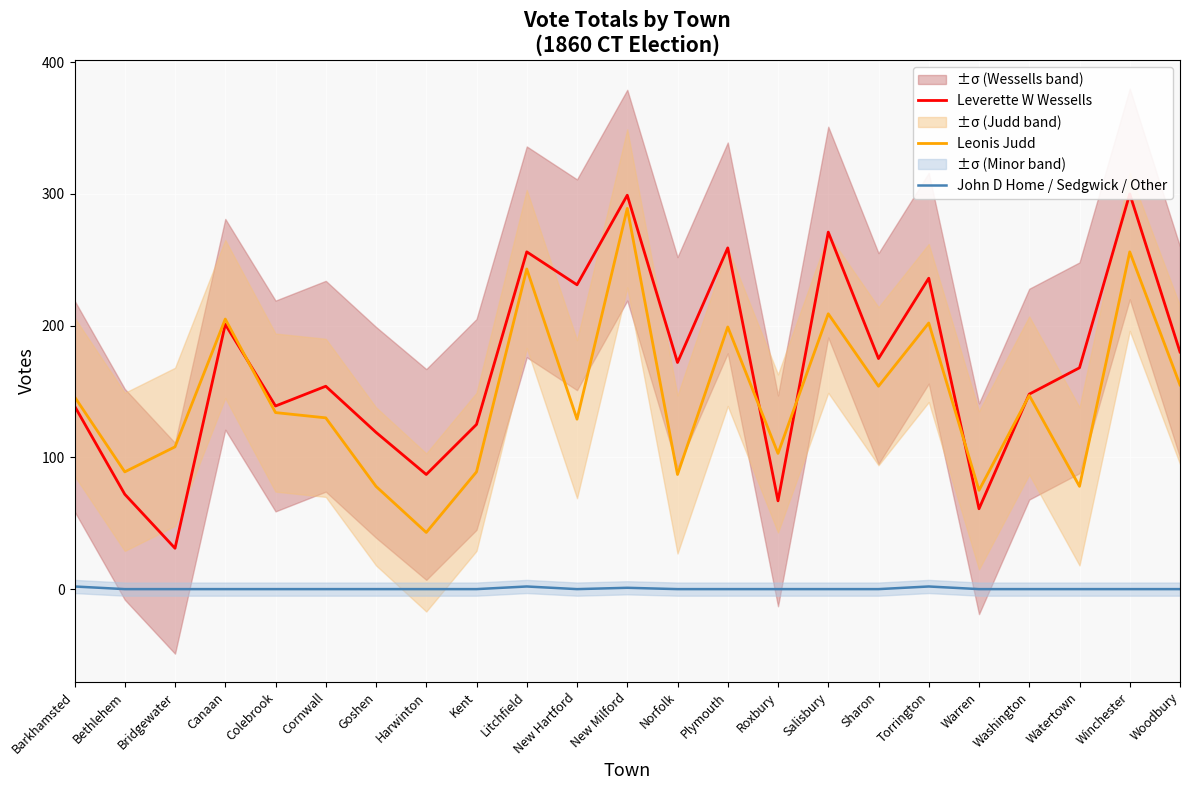

List the series in order of their peak value, lowest first.

John D Home / Sedgwick / Other, Leonis Judd, Leverette W Wessells